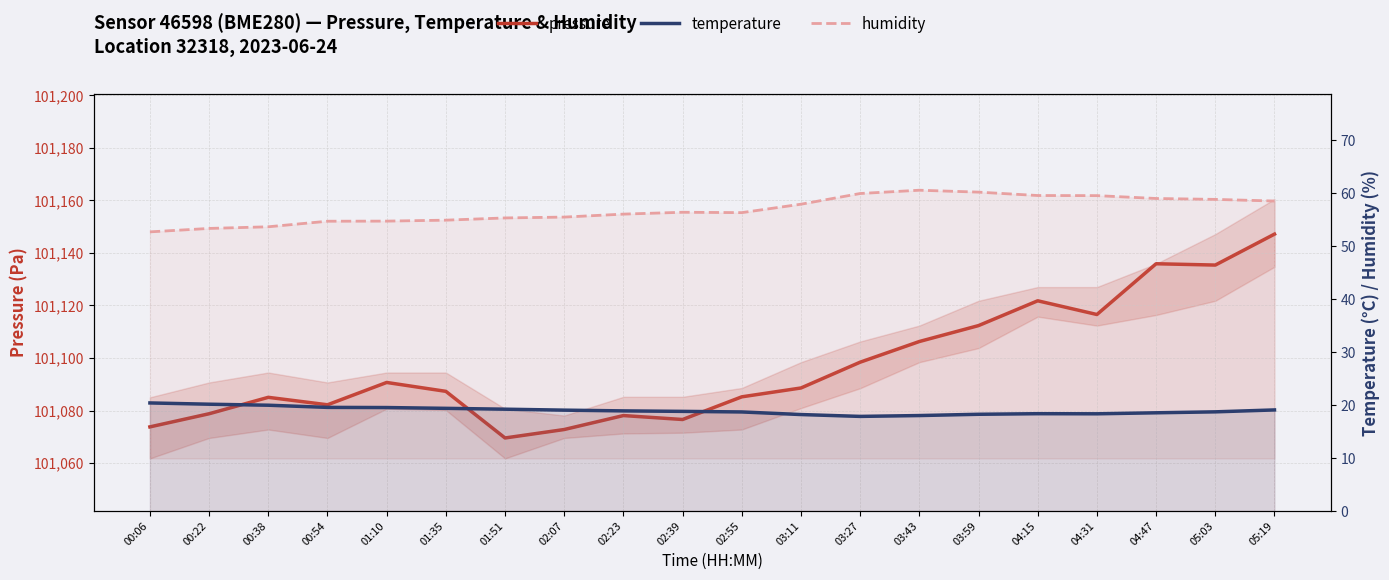

What is the maximum value for humidity?

60.5